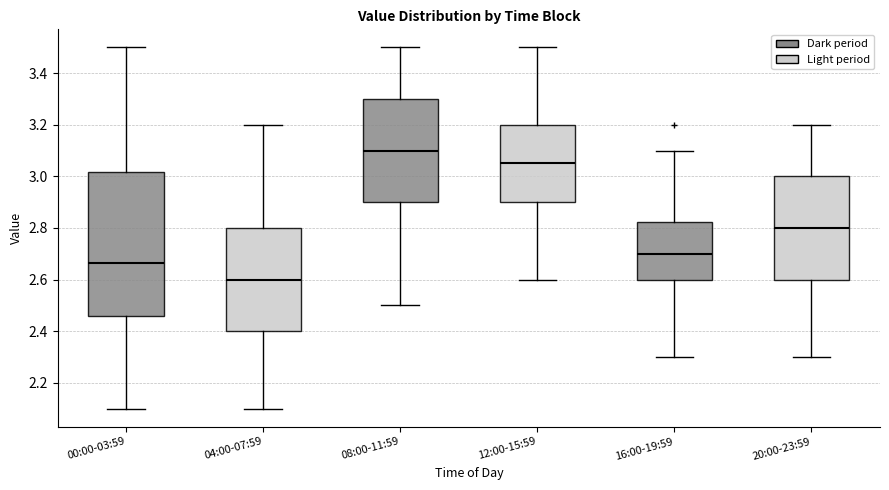

Which box is the tallest, from its lower edge to its upper edge?

00:00-03:59